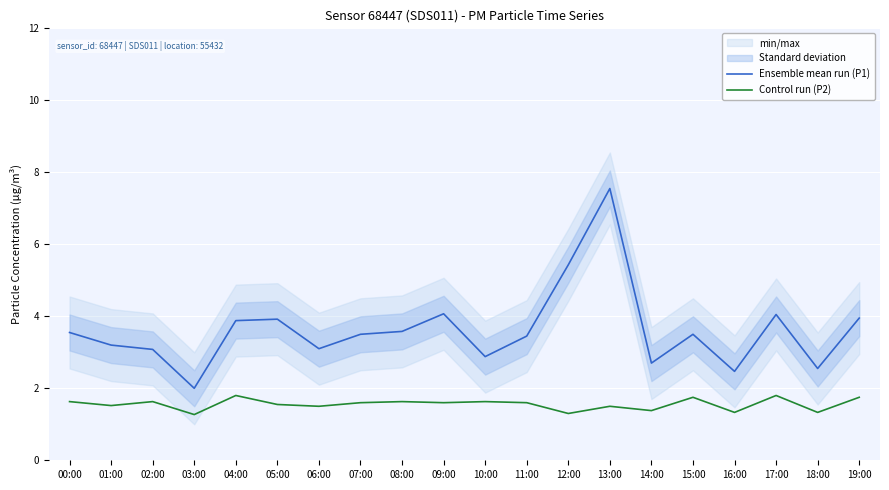

At which category does the chart reach its minimum across all series?

03:00